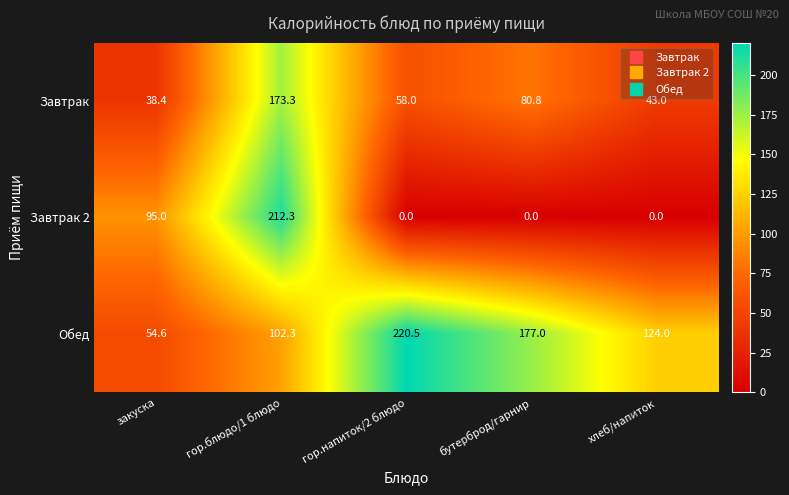

At which label is Обед closest to 137?

хлеб/напиток